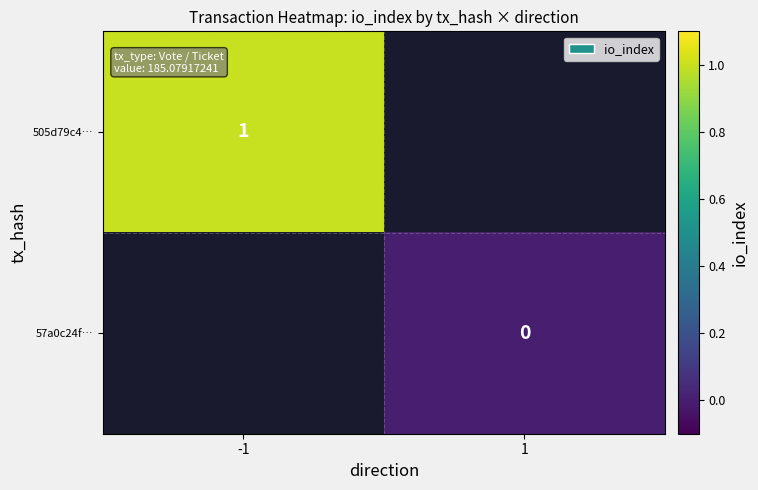

True or false: 505d79c4… has a value of 2 at -1.

False